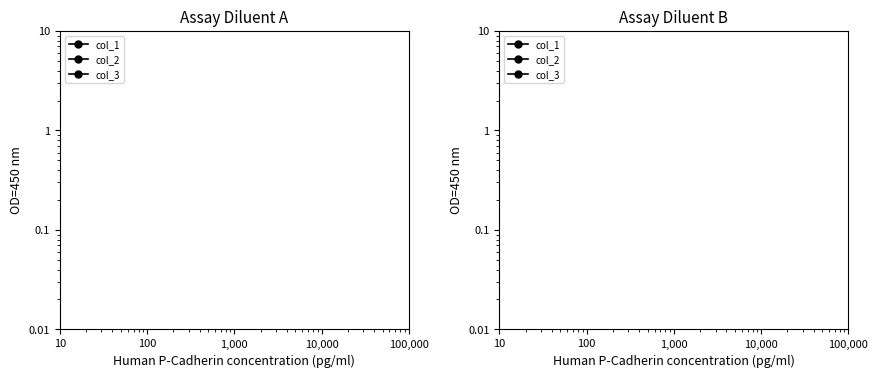

True or false: col_1 and col_2 intersect in this chart.

False